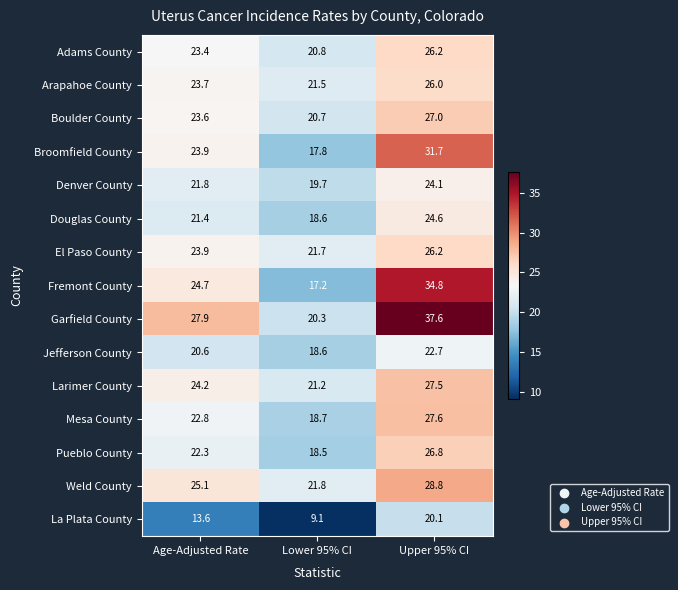

How many data points in Broomfield County are less than 23?

1